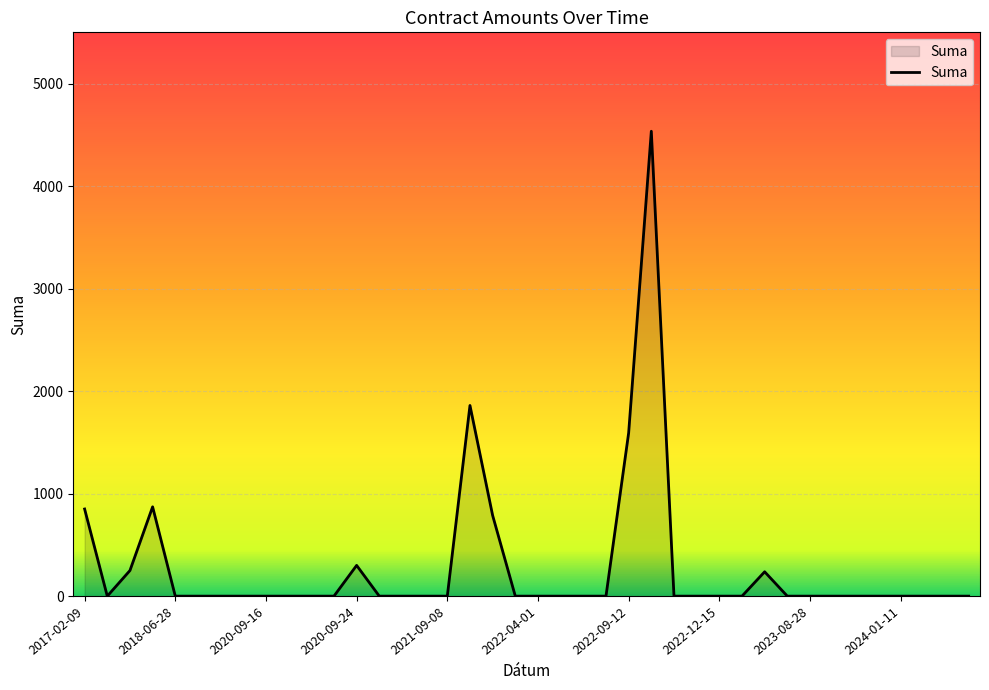

What is the greatest value displayed?

4535.0